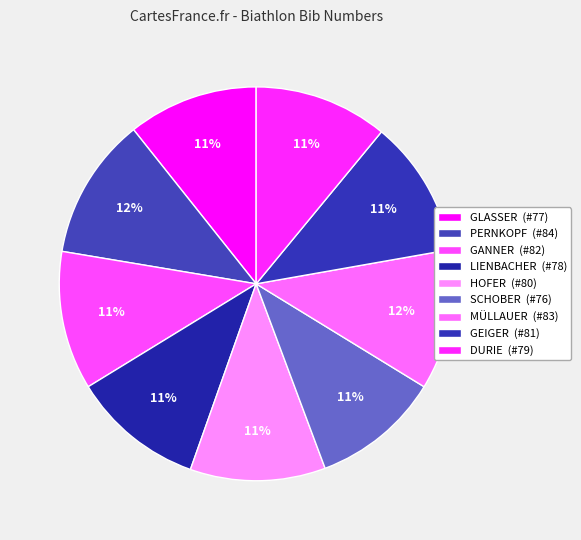

Count the number of slices in the pie.

9